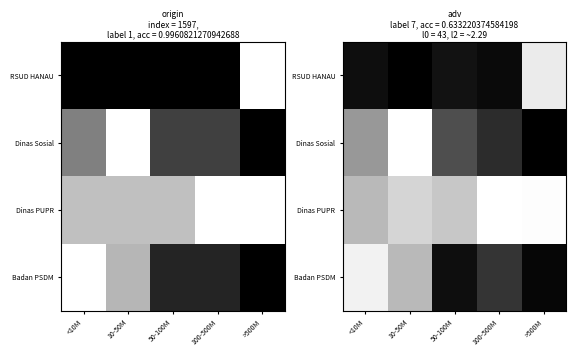

Count the number of data series in this chart.

4